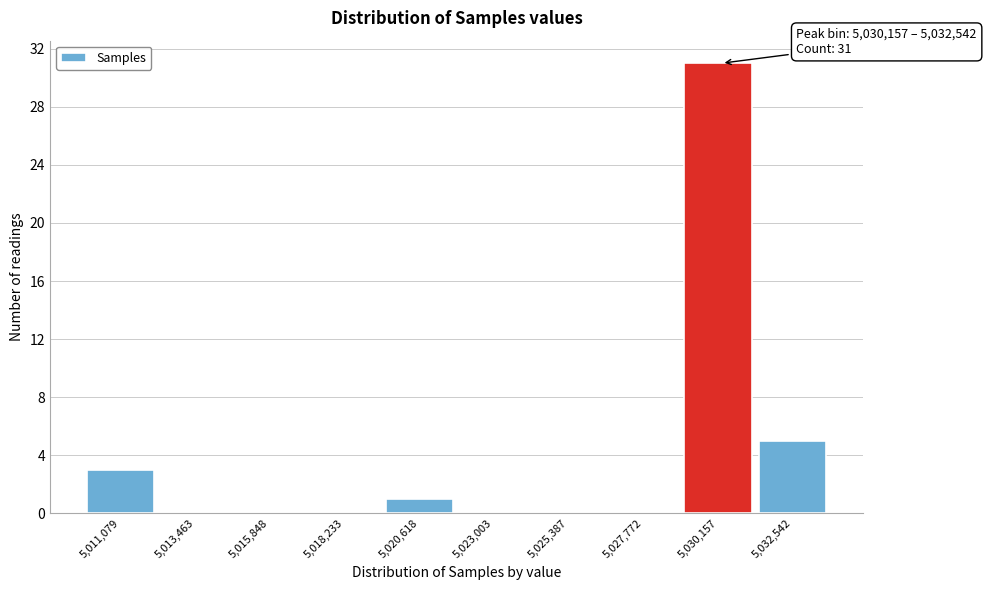

Reading left to right, extract all data points from this chart.

5,011,079=3	5,013,463=0	5,015,848=0	5,018,233=0	5,020,618=1	5,023,003=0	5,025,387=0	5,027,772=0	5,030,157=31	5,032,542=5